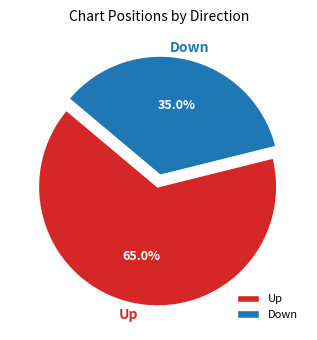

Which category accounts for the majority?

Up